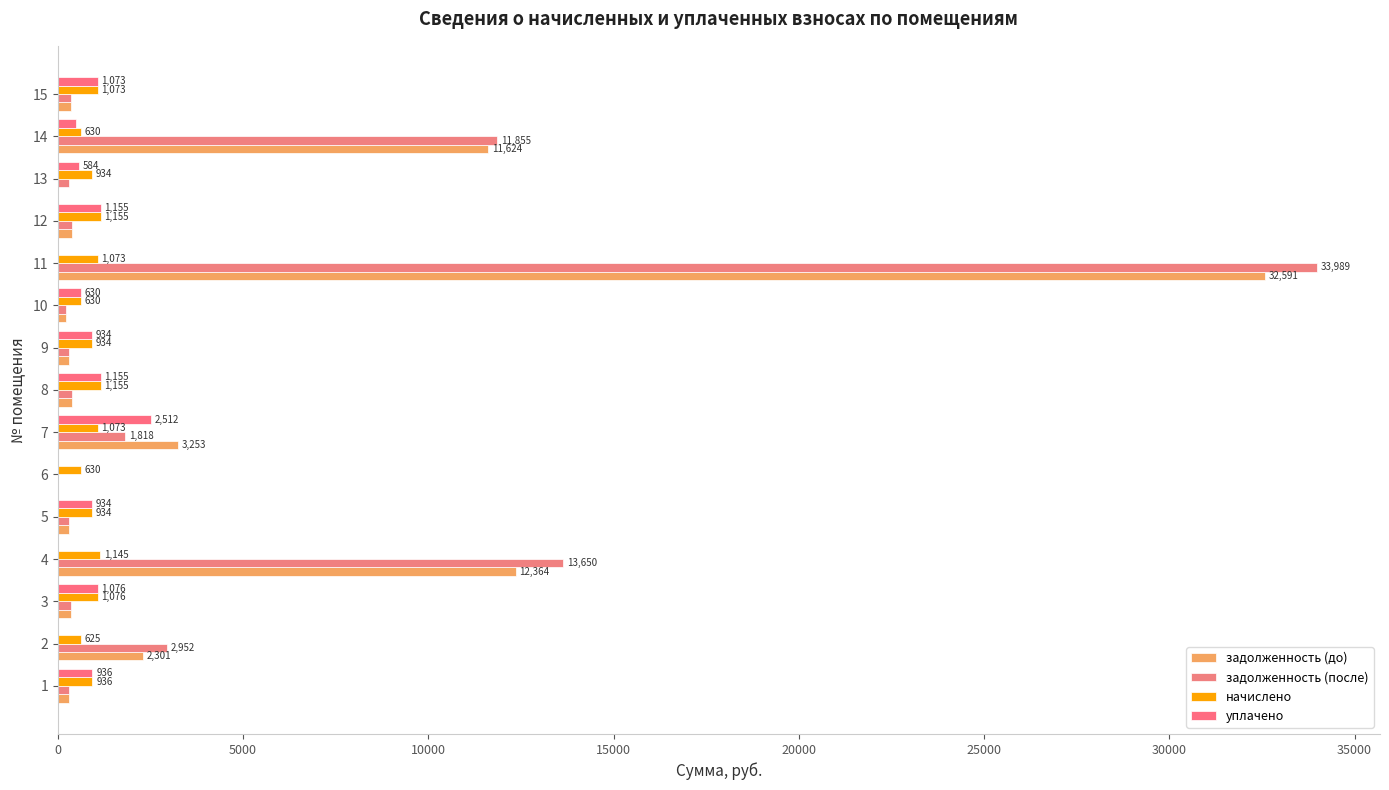

How many data points in уплачено are above 934?

8